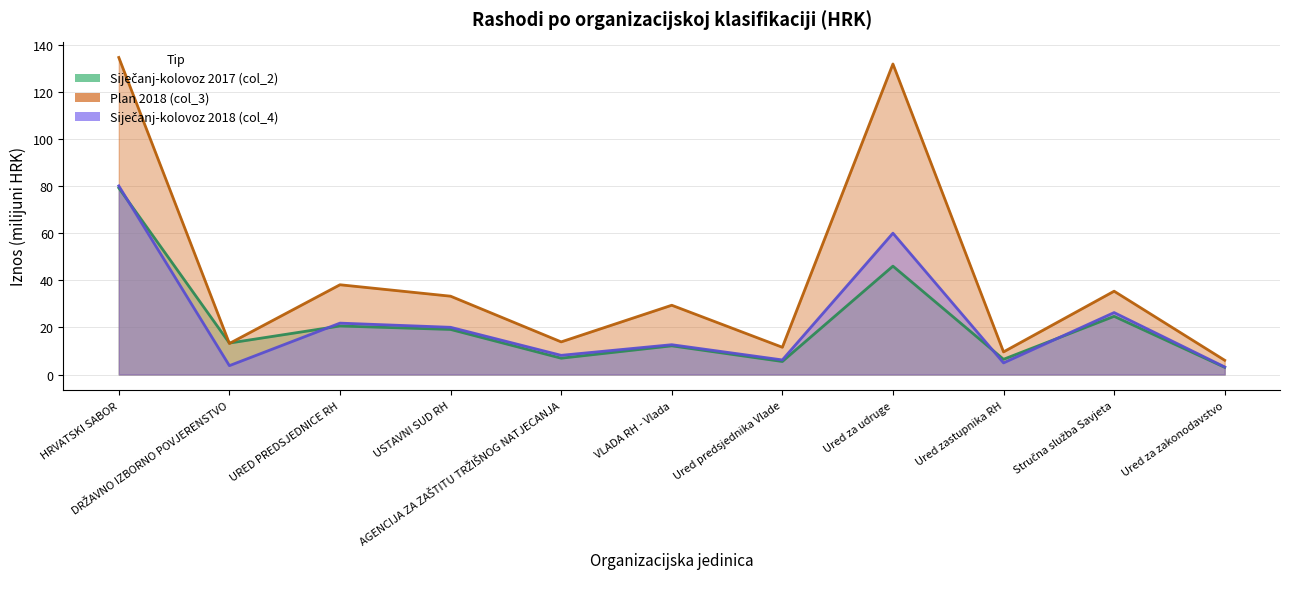

Which label corresponds to the smallest value in the chart?

Ured za zakonodavstvo